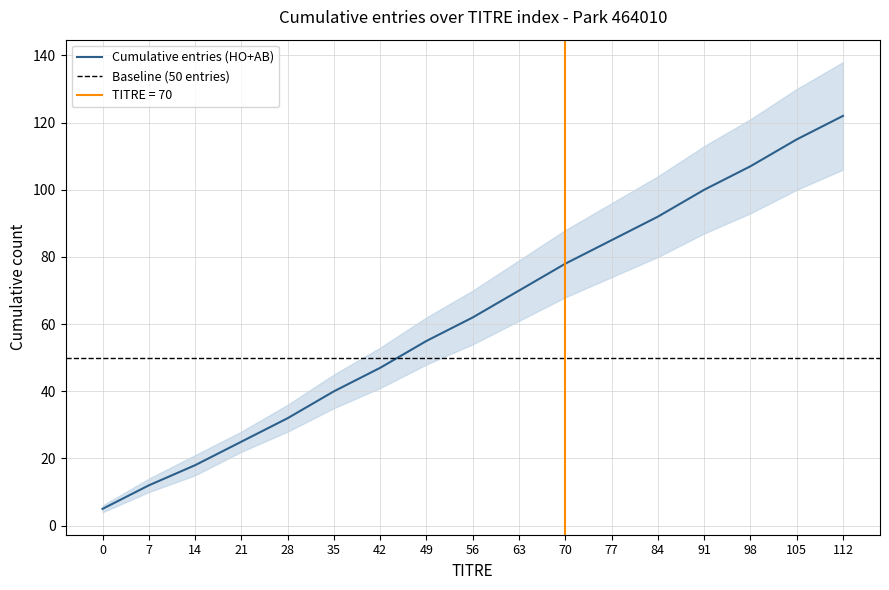

List the labels in order of Cumulative entries (HO+AB) value, smallest first.

0, 7, 14, 21, 28, 35, 42, 49, 56, 63, 70, 77, 84, 91, 98, 105, 112